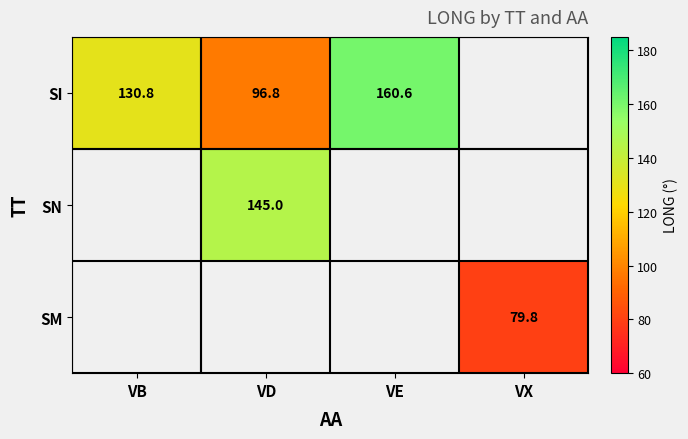

At which category does the chart reach its minimum across all series?

VX